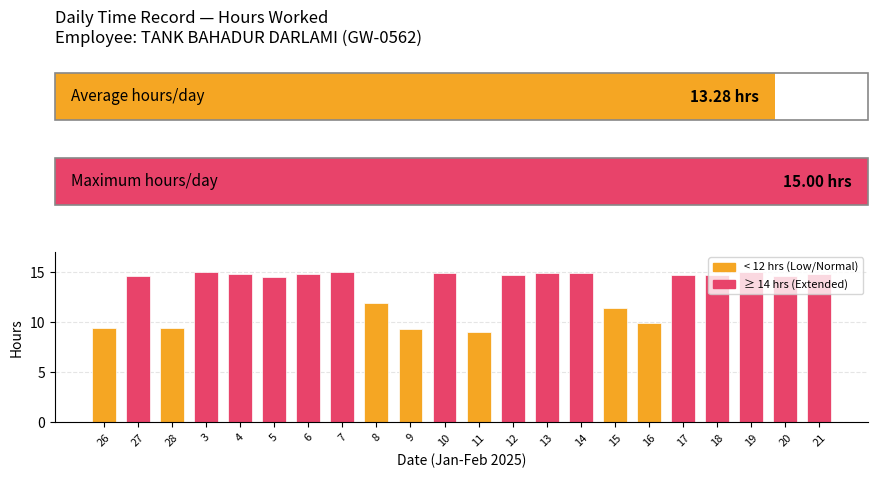

Does the chart contain stacked bars?

No